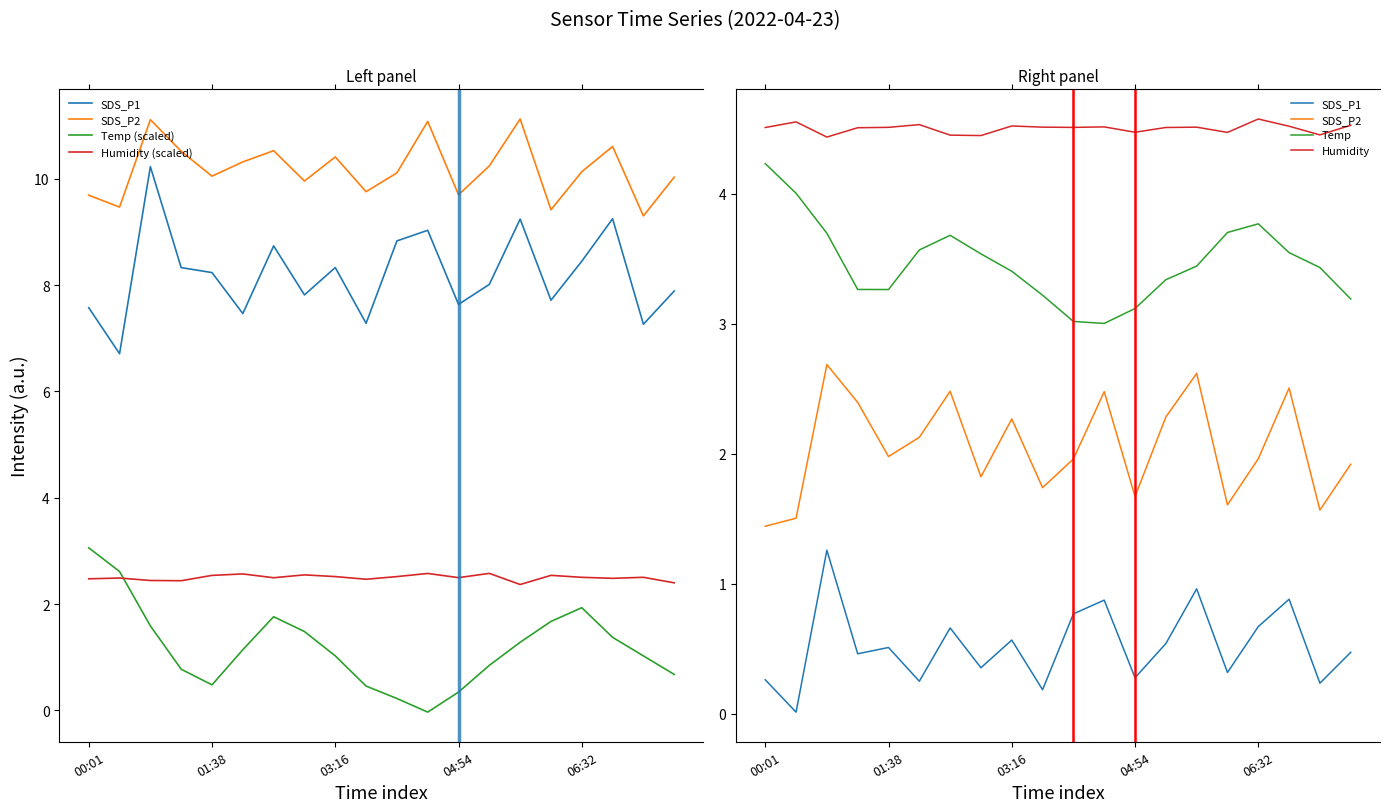

Which series has the largest total across all categories?

Humidity